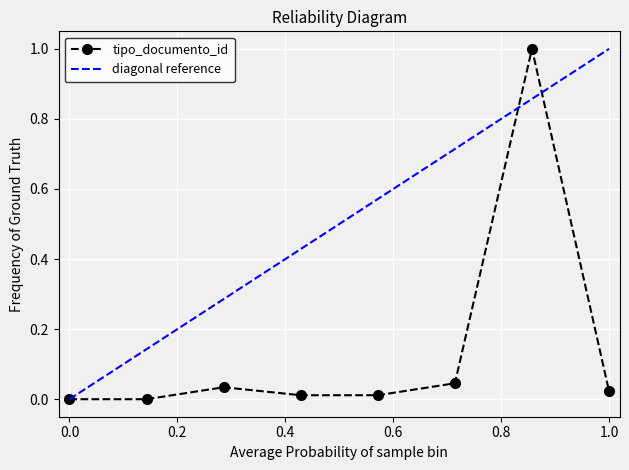

True or false: tipo_documento_id has more than 0 points higher than both neighbors.

True